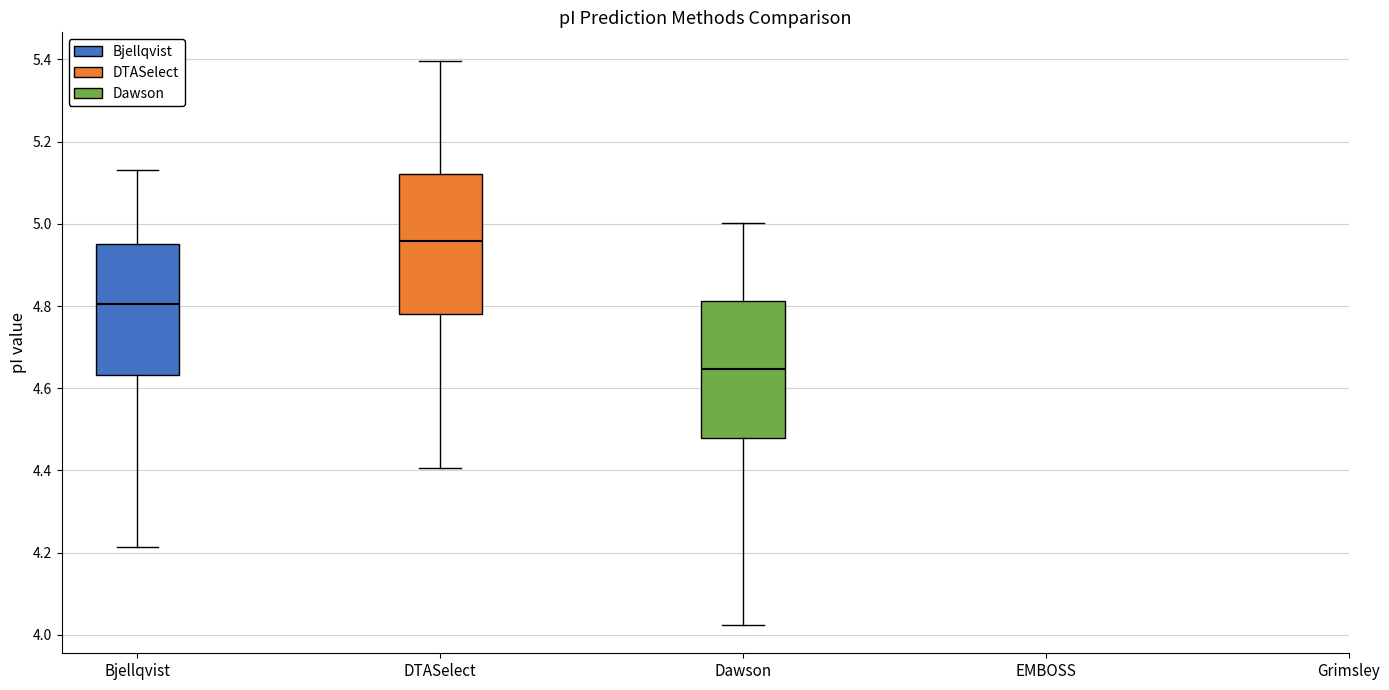

Reading left to right, read every box against the y-axis: the position of its median line, the range the box covers, and the ends of its whiskers. The values are not printed on the chart, so give them approximately, as read against the axis.

Bjellqvist: median 4.80, box 4.64 to 4.96, whiskers 4.22 to 5.14
DTASelect: median 4.96, box 4.78 to 5.12, whiskers 4.40 to 5.40
Dawson: median 4.64, box 4.48 to 4.82, whiskers 4.02 to 5.00